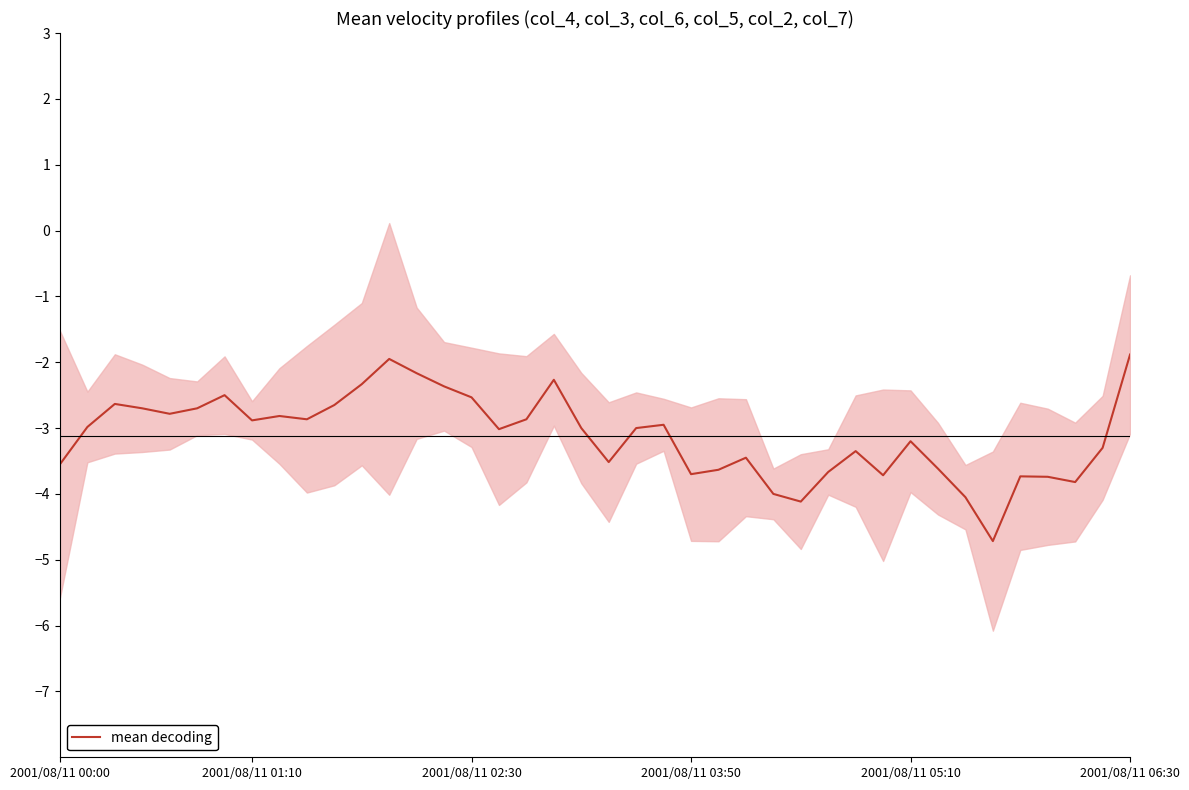

Which has a higher value, 28 or 29?

29